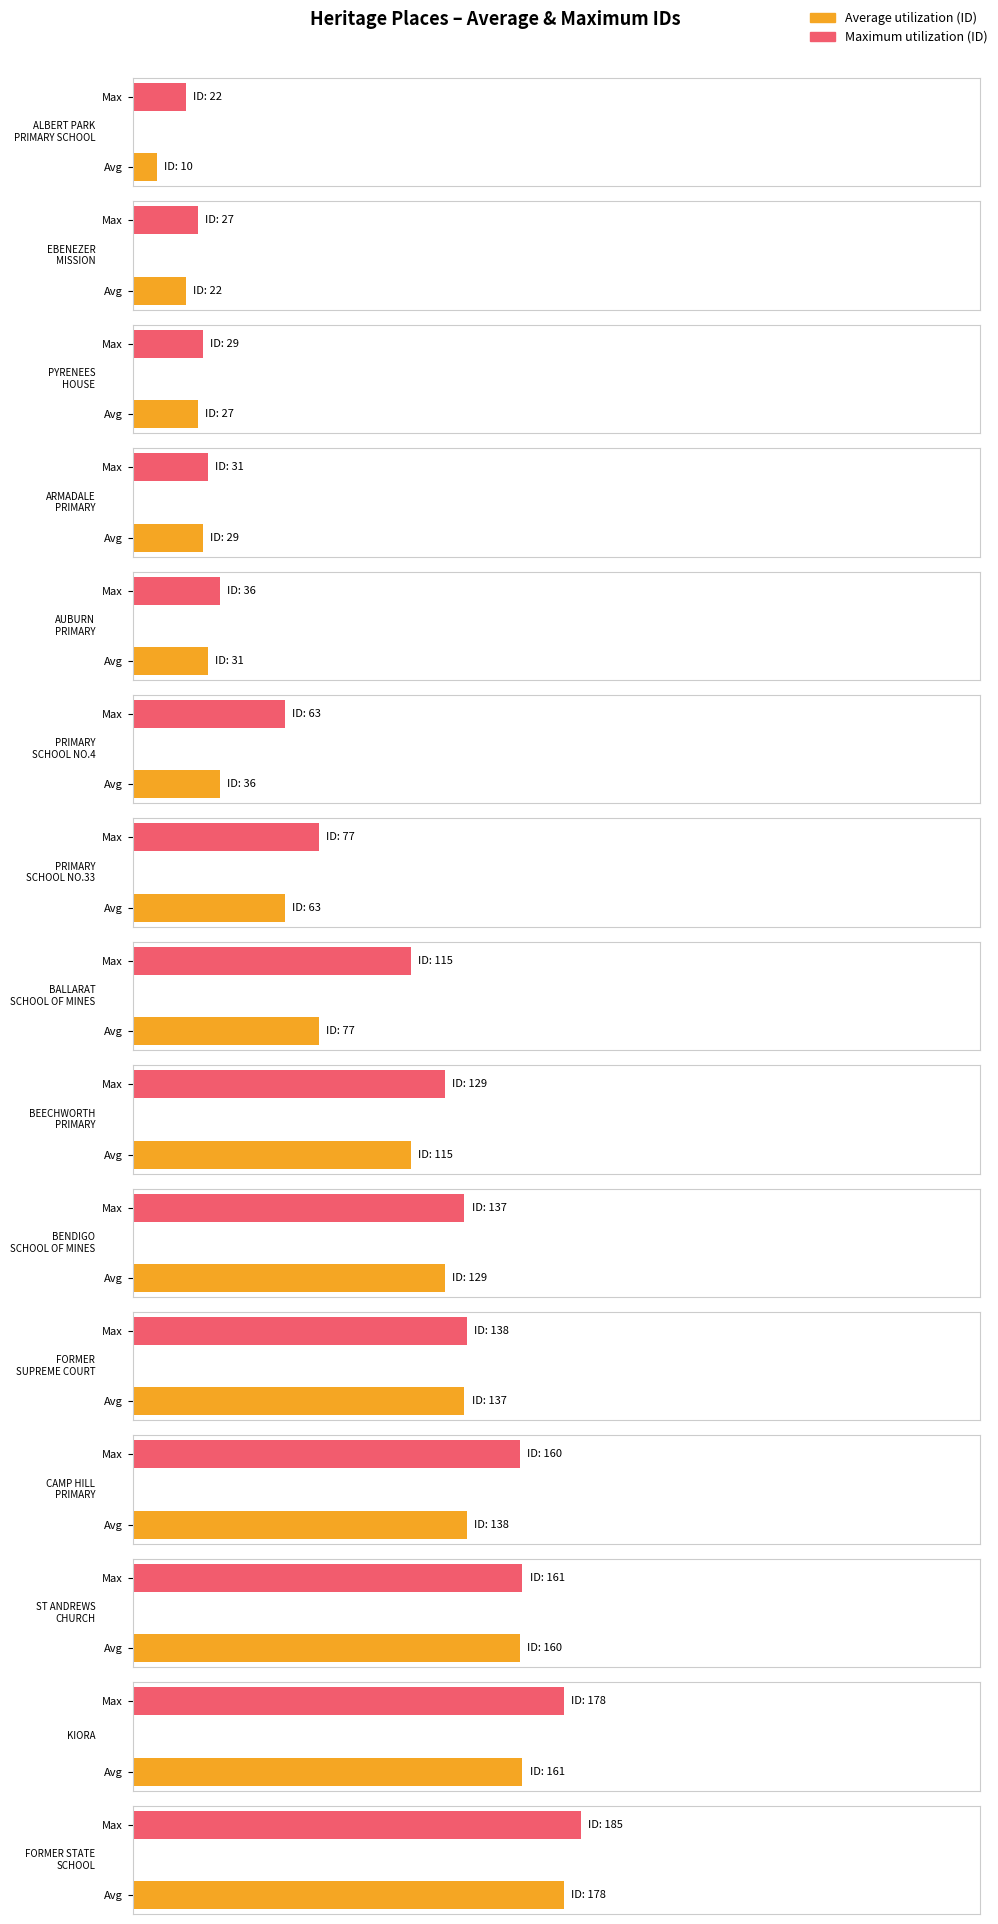

Count the number of data series in this chart.

2